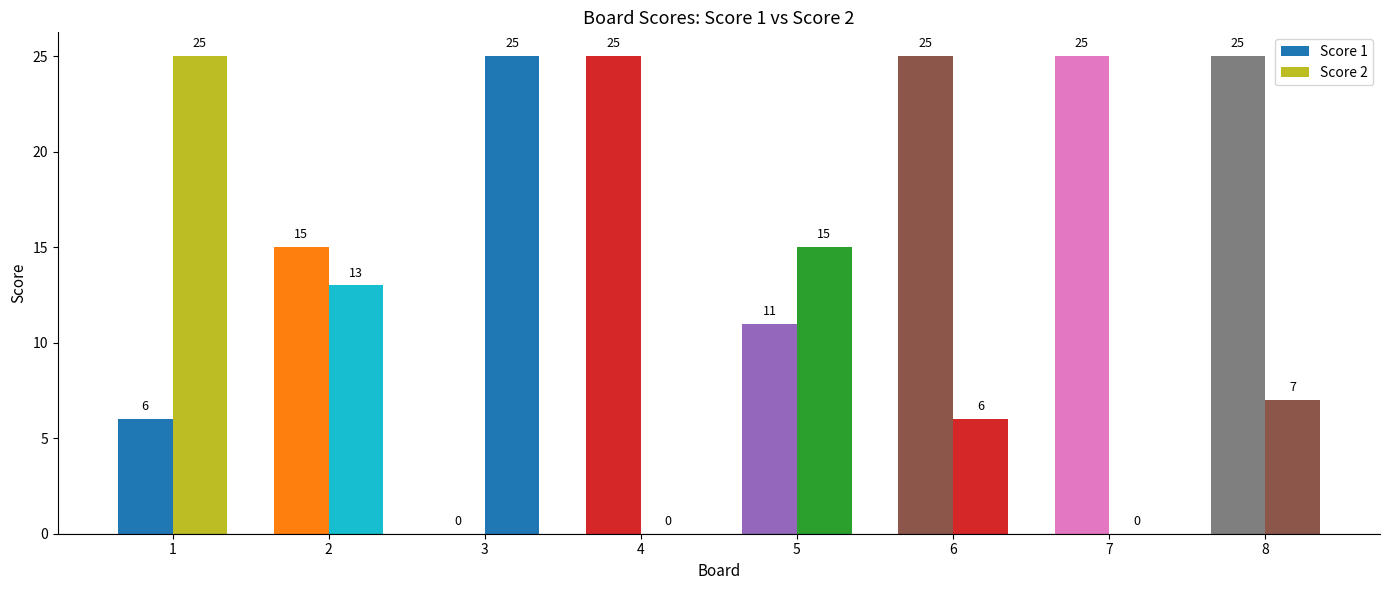

What is the sum of all Score 1 values?

132